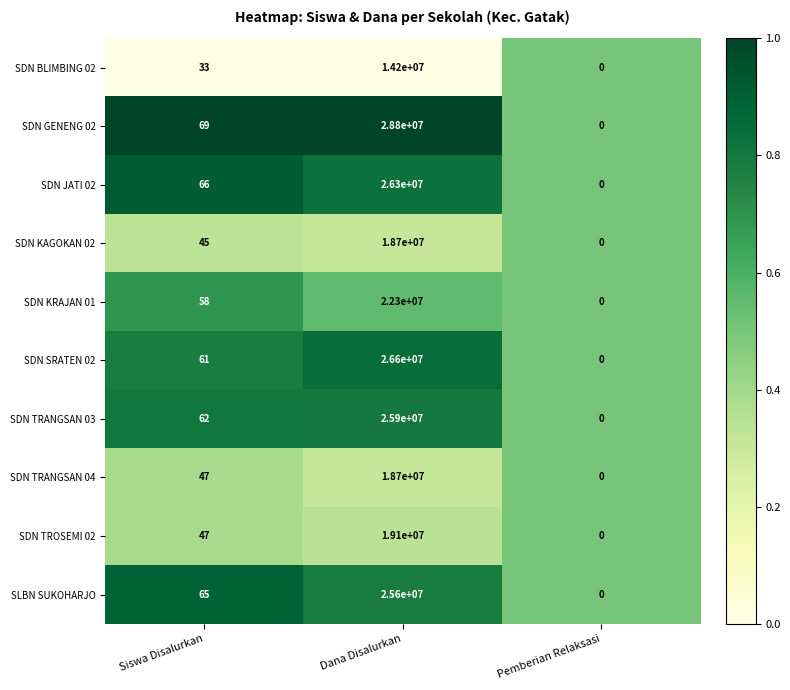

Rank the categories by SDN BLIMBING 02 value from highest to lowest.

Dana Disalurkan, Siswa Disalurkan, Pemberian Relaksasi